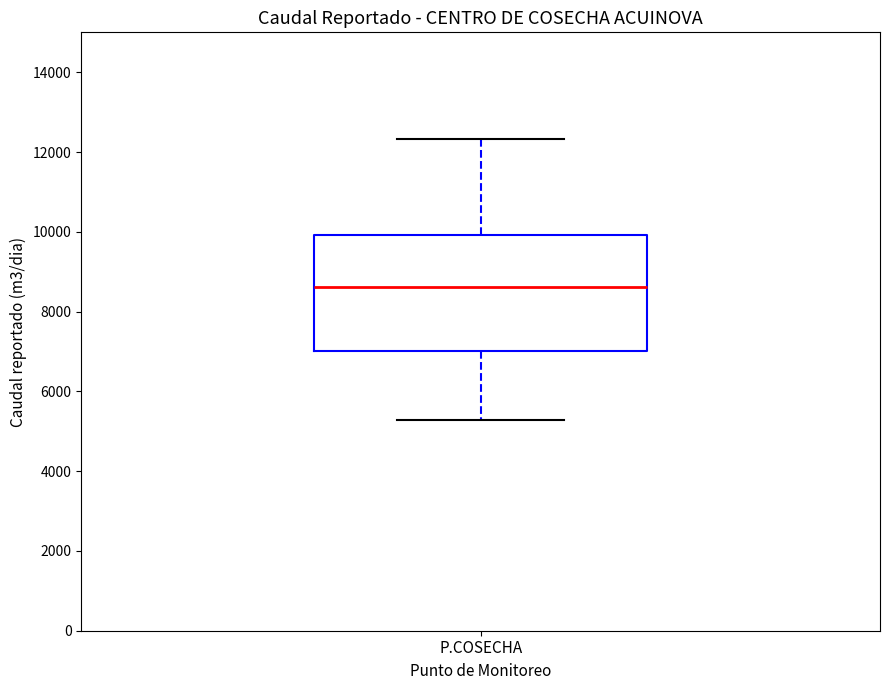

Read this box plot against the y-axis: the position of the median line, the range covered by the box, and the ends of both whiskers. The values are not printed on the chart, so give them approximately, as read against the axis.

median 8600, box 7000 to 10000, whiskers 5200 to 12400